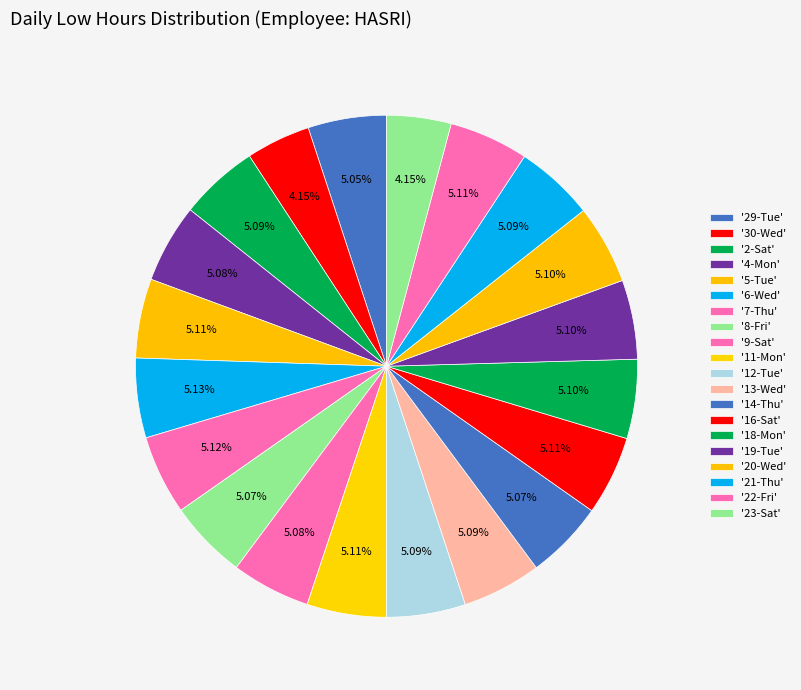

To the nearest percent, what is the difference between the largest and smallest slice percentages?

1%